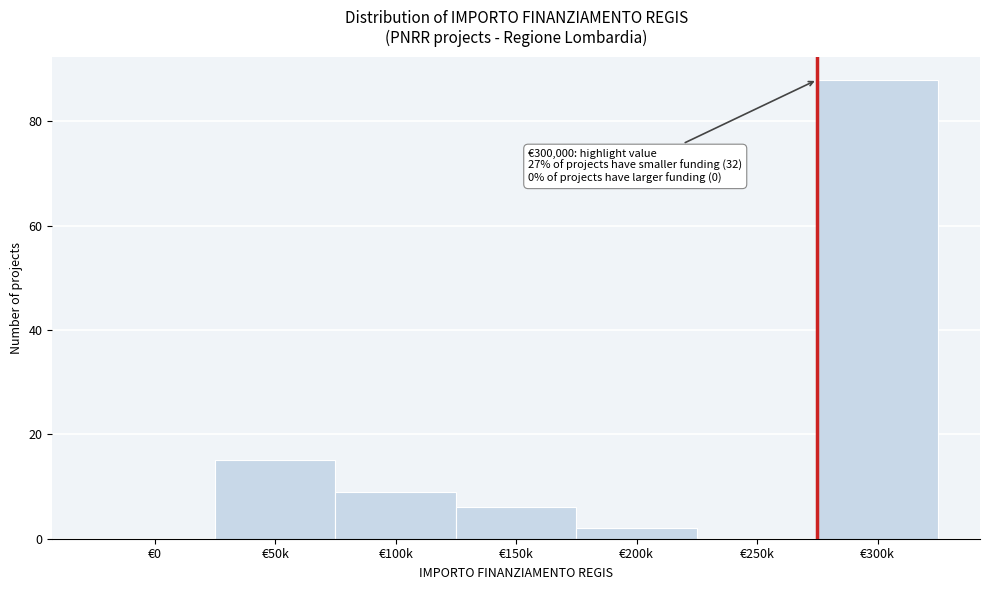

Reading right to left, what are all the values shown in this chart?

€300k=88	€250k=0	€200k=2	€150k=6	€100k=9	€50k=15	€0=0